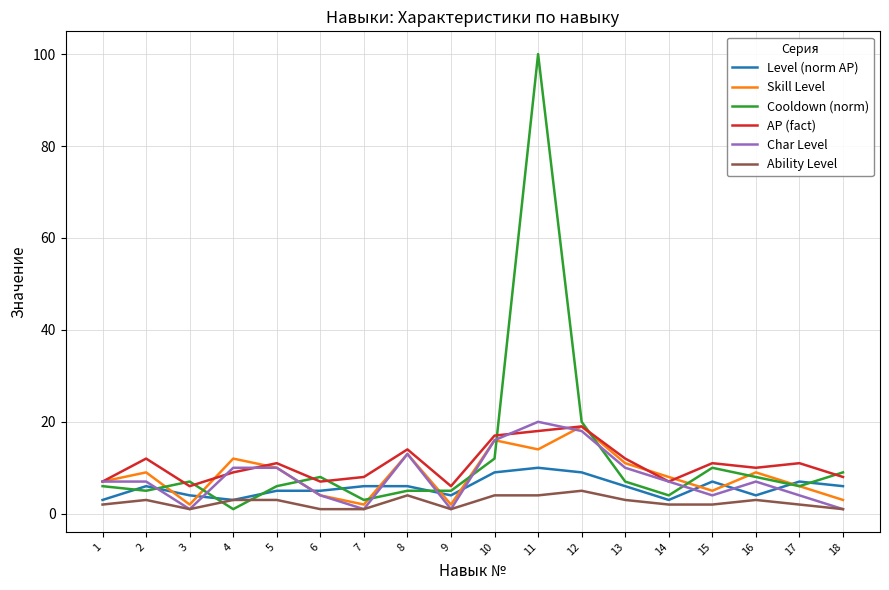

Reading right to left, what are all the values shown in this chart?

Level (norm AP): 6	7	4	7	3	6	9	10	9	4	6	6	5	5	3	4	6	3
Skill Level: 3	6	9	5	8	11	19	14	16	2	13	2	4	10	12	2	9	7
Cooldown (norm): 9	6	8	10	4	7	20	100	12	5	5	3	8	6	1	7	5	6
AP (fact): 8	11	10	11	7	12	19	18	17	6	14	8	7	11	9	6	12	7
Char Level: 1	4	7	4	7	10	18	20	16	1	13	1	4	10	10	1	7	7
Ability Level: 1	2	3	2	2	3	5	4	4	1	4	1	1	3	3	1	3	2